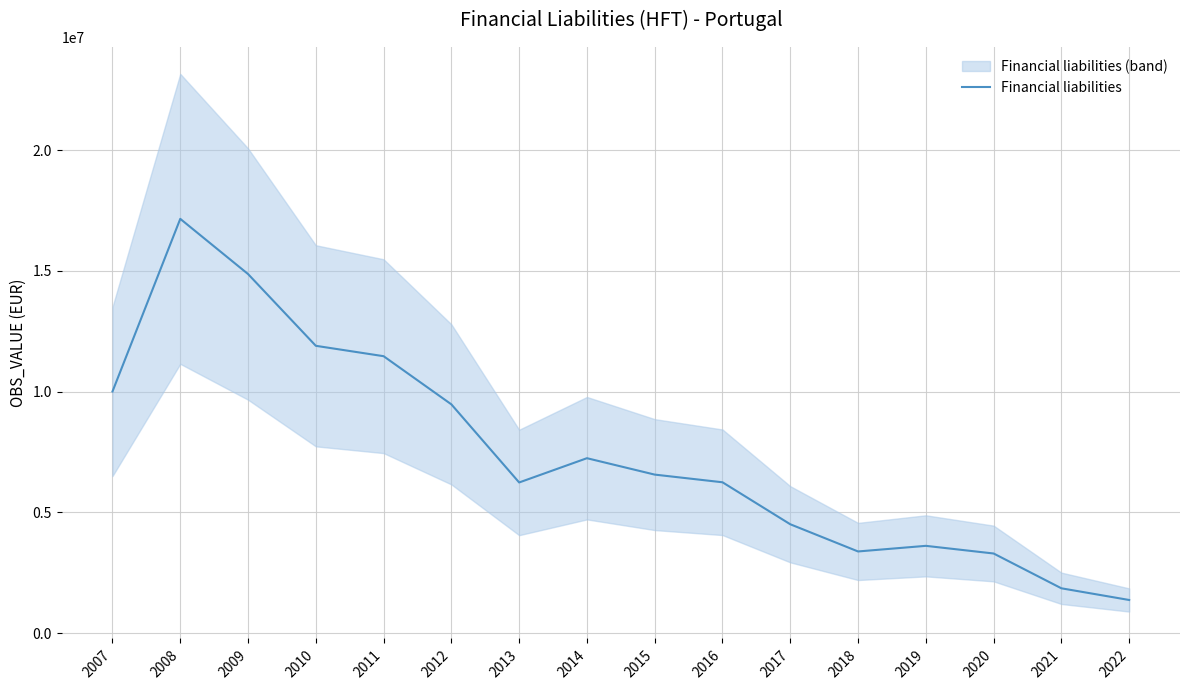

How many data points does each series have?

16